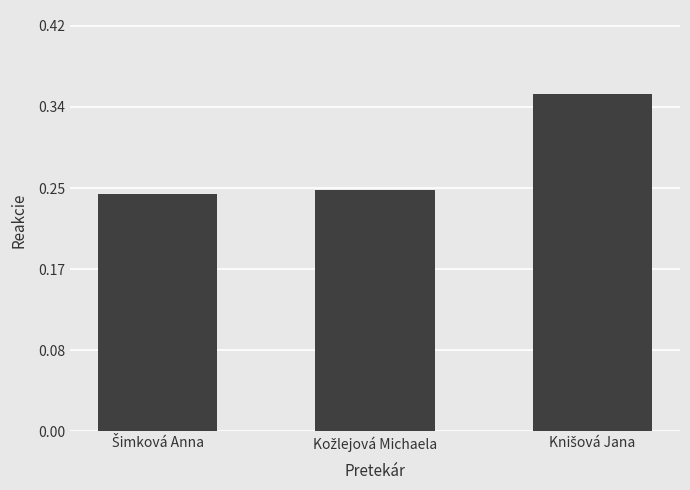

What is the sum of all values?

0.8